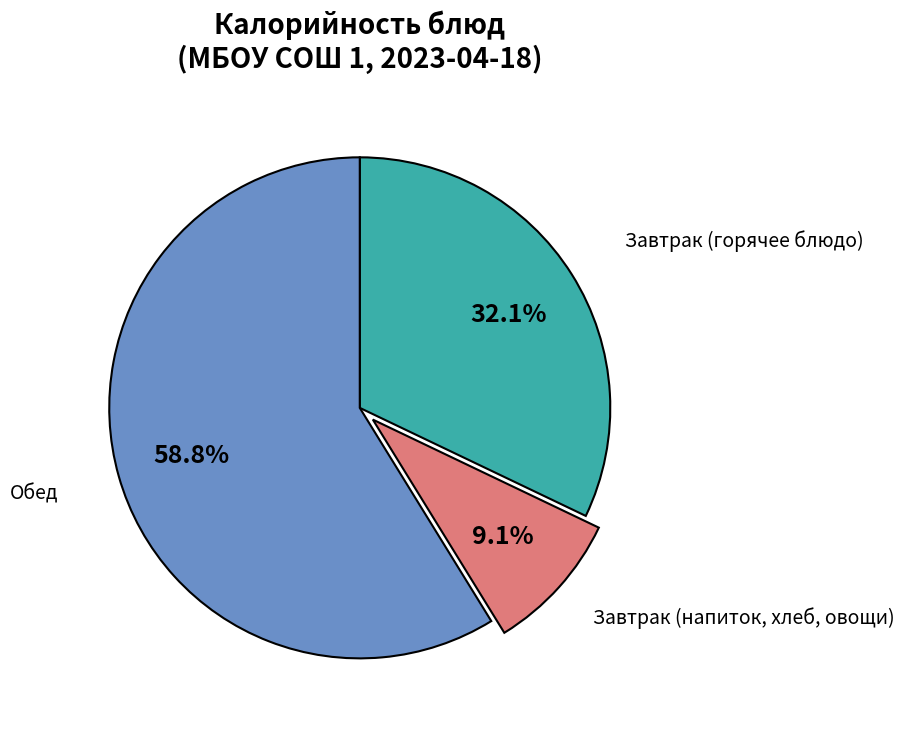

Is Завтрак (горячее блюдо) the majority of the pie?

No